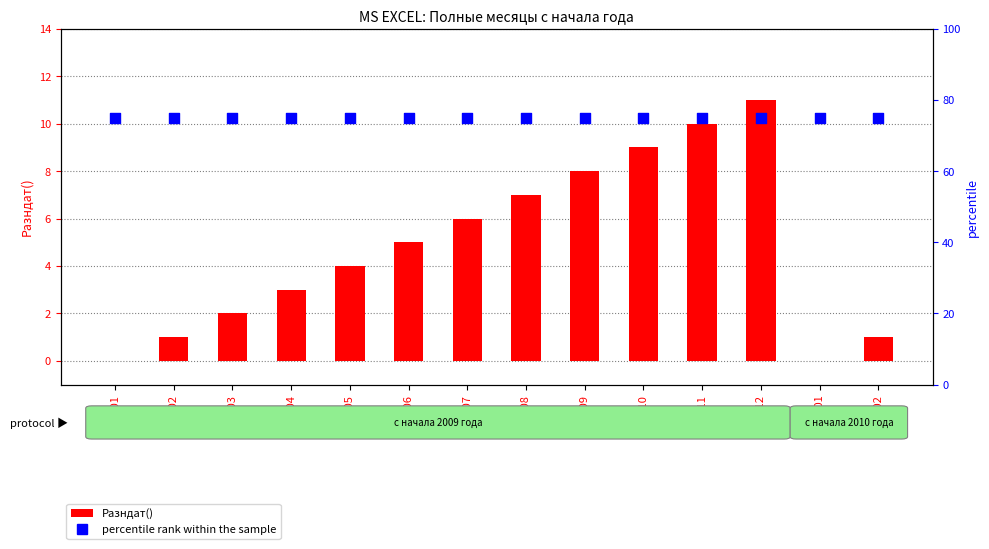

Which series has the widest spread of Y values?

Разндат()